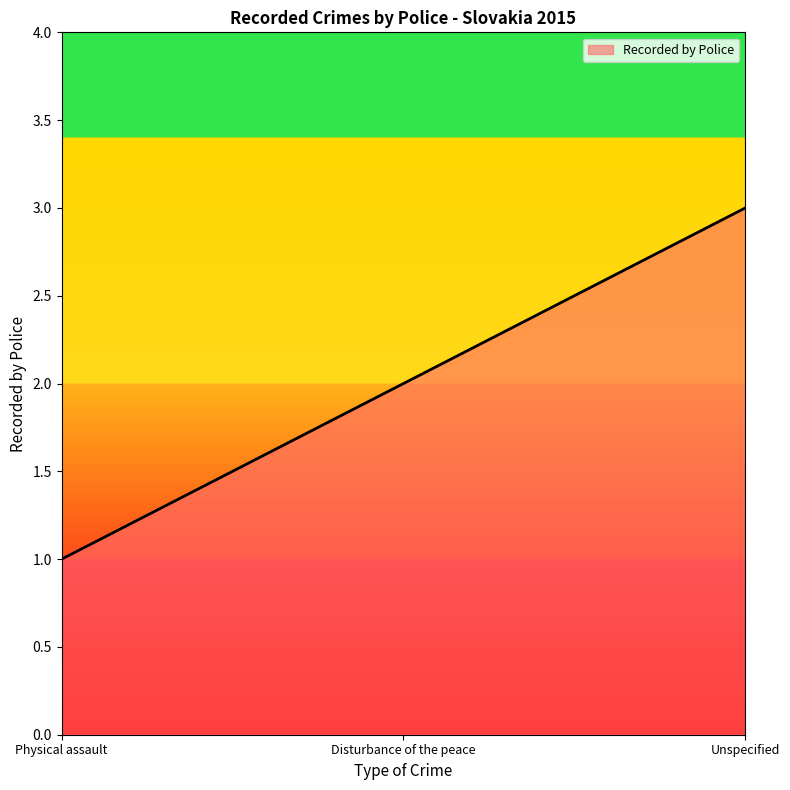

List the labels in order of value, smallest first.

Physical assault, Disturbance of the peace, Unspecified